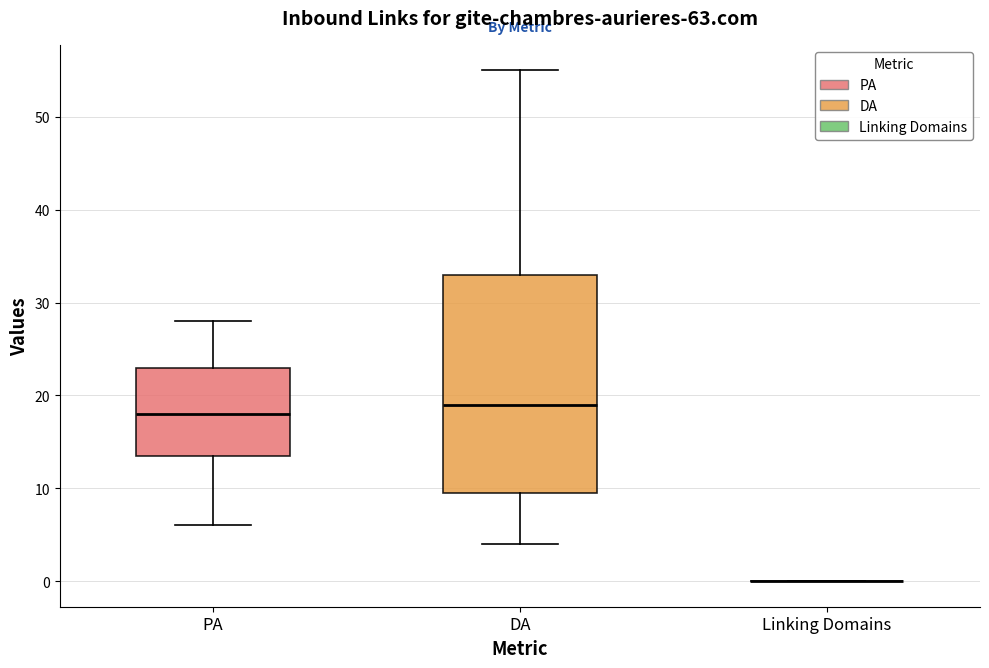

Where is the lower edge of the box for DA on the y-axis? The values are not printed on the chart, so give them approximately, as read against the axis.

10